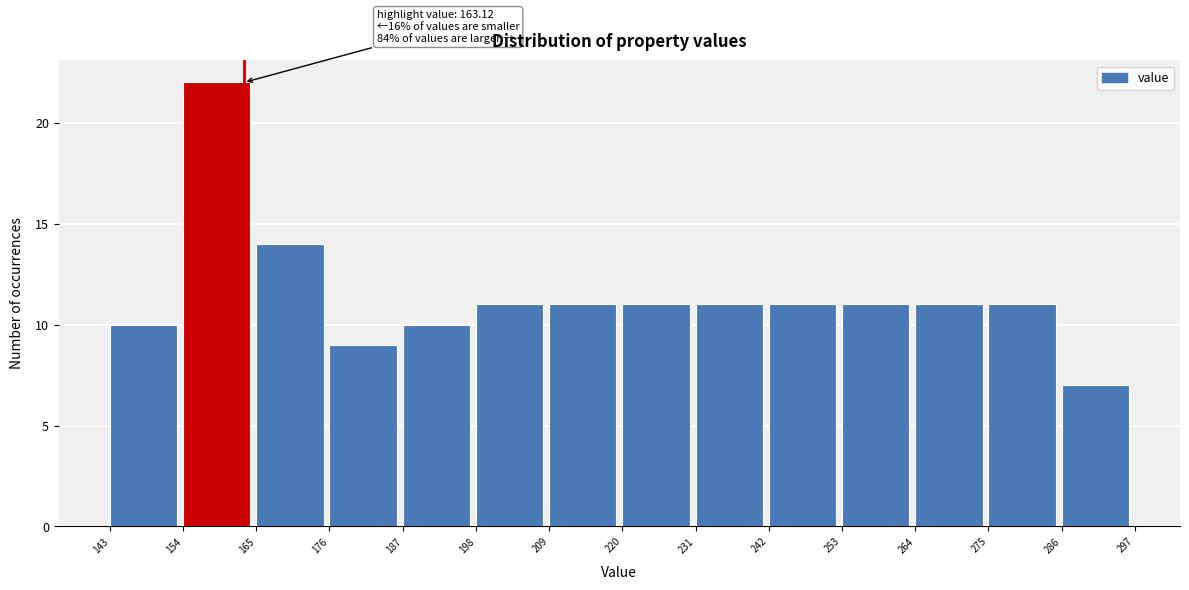

Over which range of the x-axis is the bar tallest?

154 to 165